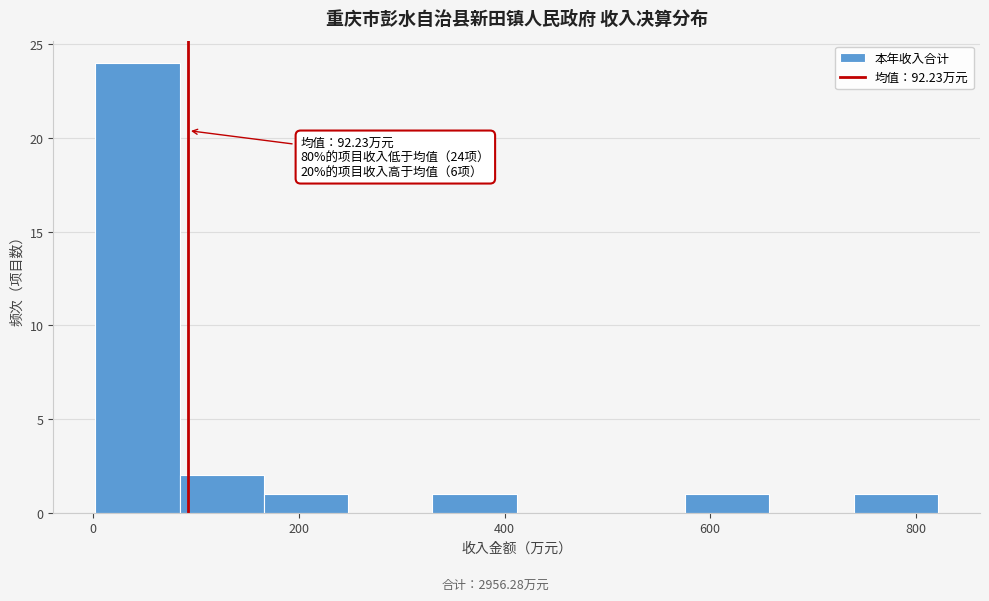

Which range on the x-axis has the tallest bar?

0 to 80